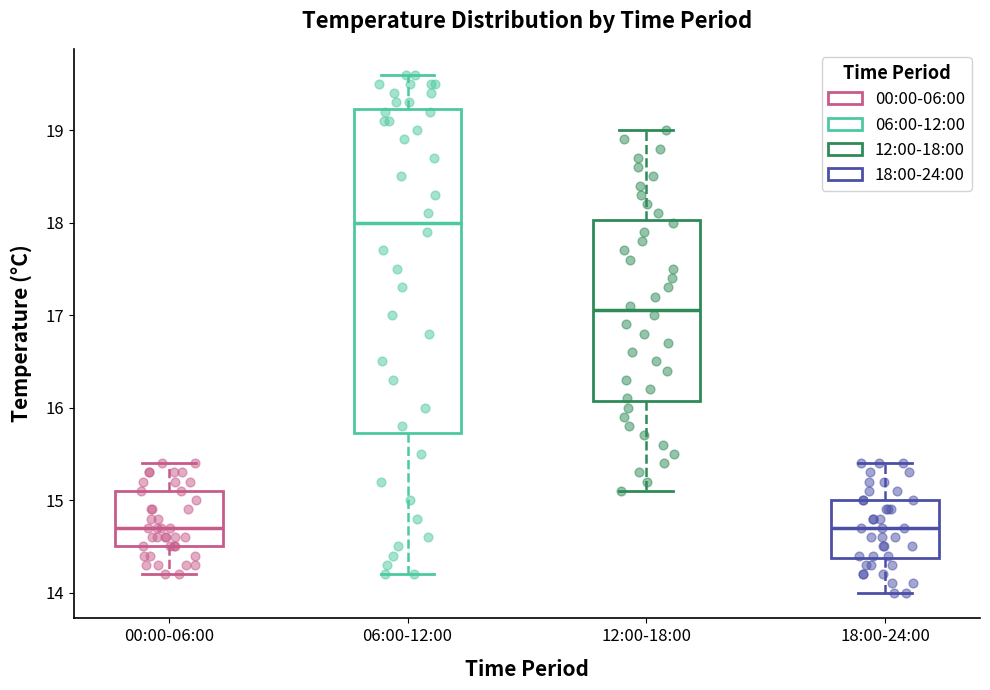

Where is the lower edge of the box for 06:00-12:00 on the y-axis? The values are not printed on the chart, so give them approximately, as read against the axis.

15.7